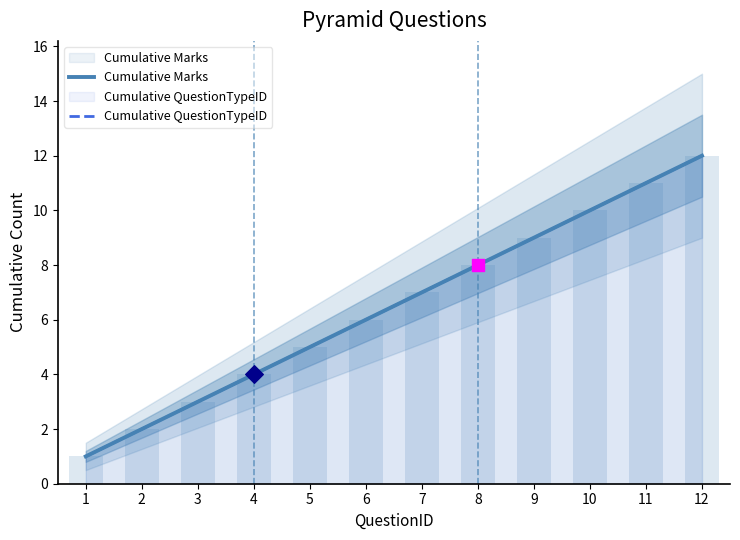

What is the total value across all series at 10?

20